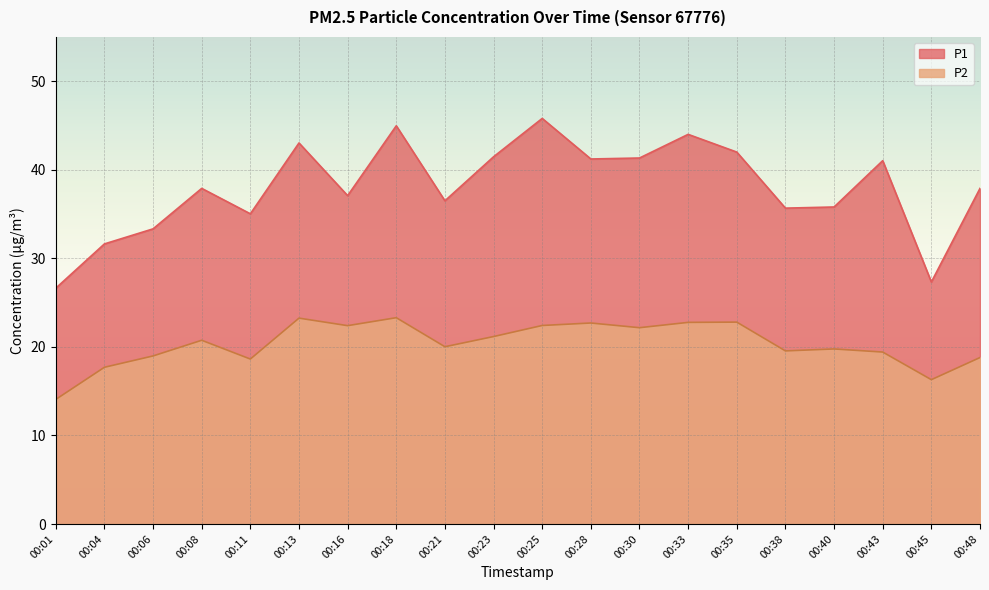

True or false: P2 has more than 2 points higher than both neighbors.

True